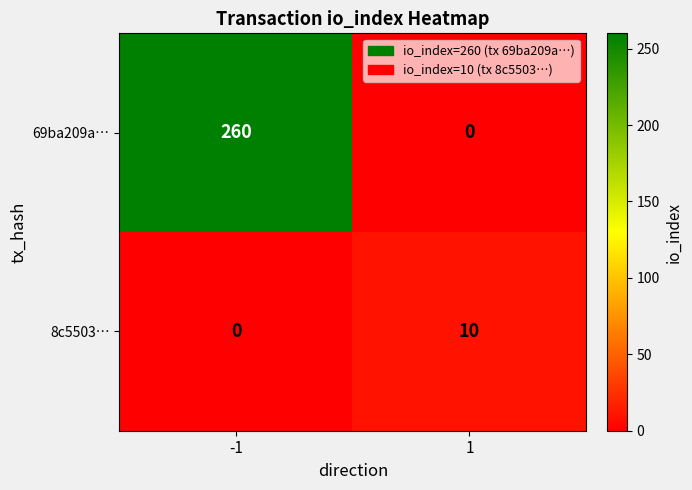

What is the maximum value shown in the chart?

260